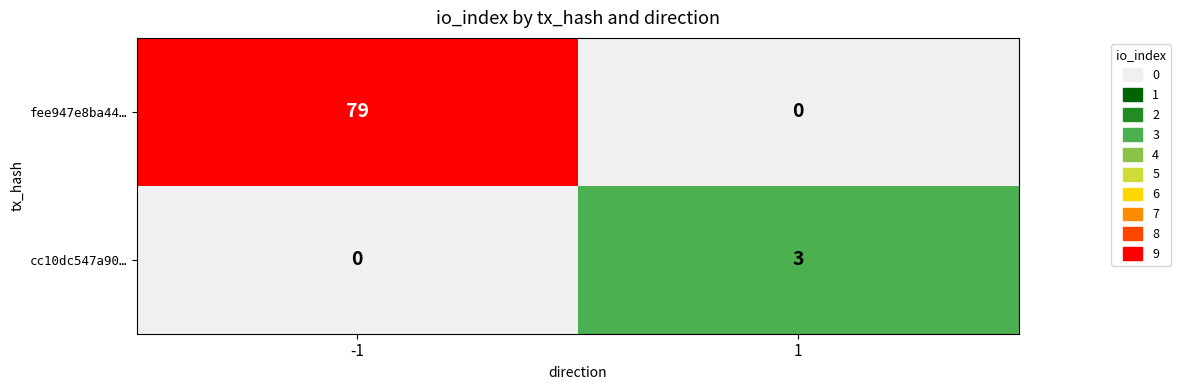

Read the cc10dc547a90… value at 1.

3